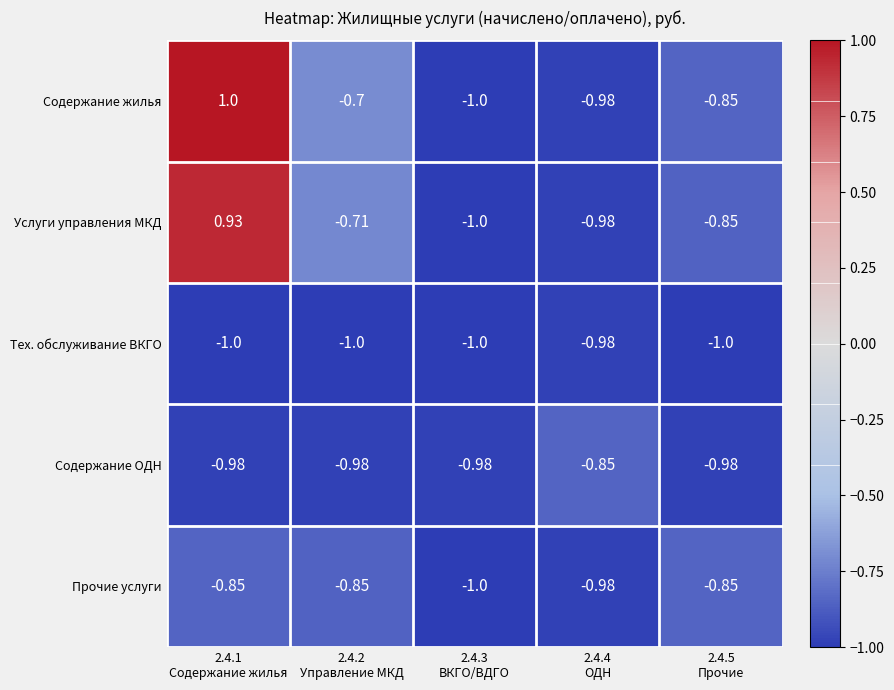

Which series has the largest total across all categories?

Содержание жилья